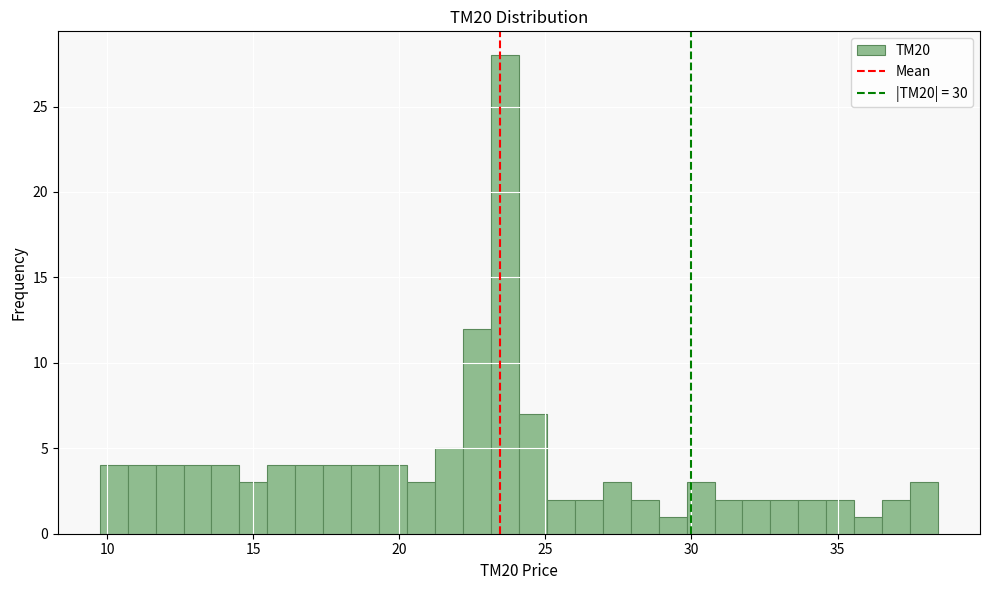

Around what value on the x-axis is the tallest bar? Give the approximate position of its centre, as read against the axis.

23.5